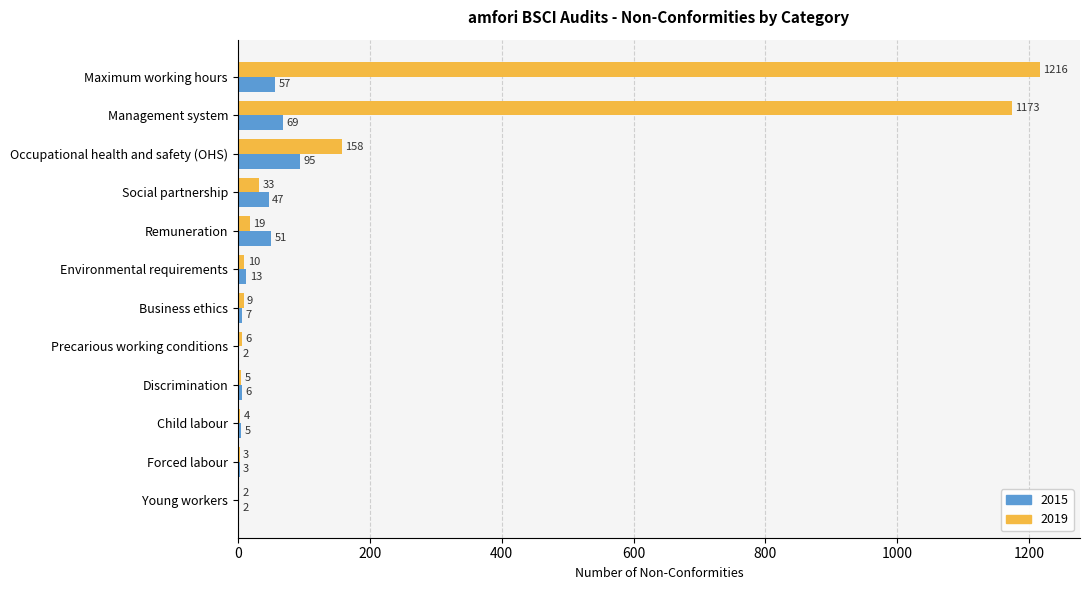

Between Environmental requirements and Business ethics, which series saw the biggest shift?

2015